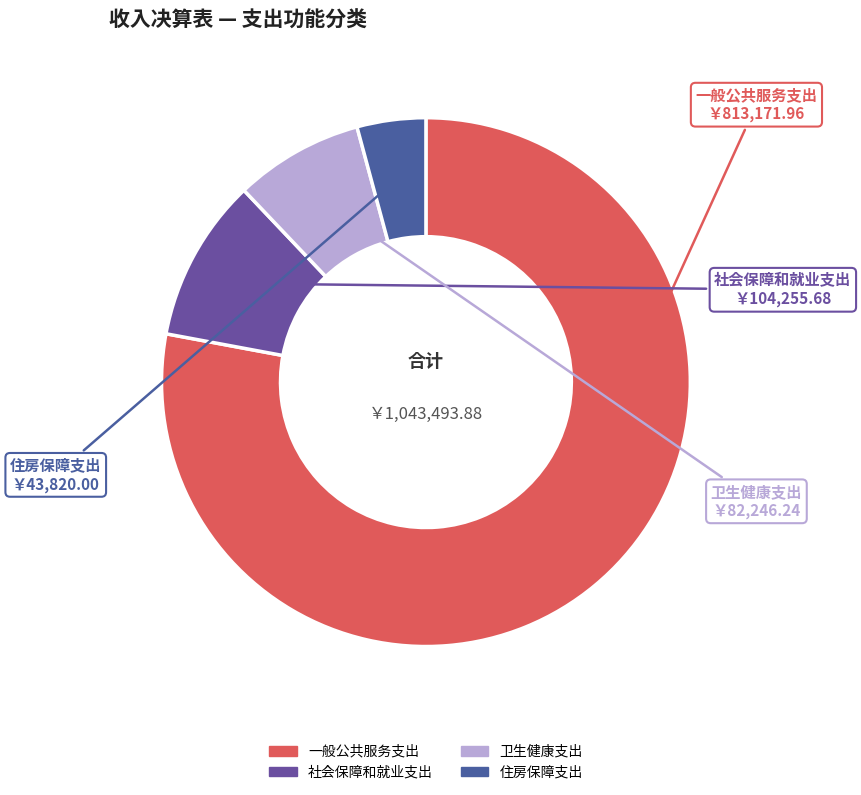

The 住房保障支出 slice represents 4% of the pie. True or false?

True